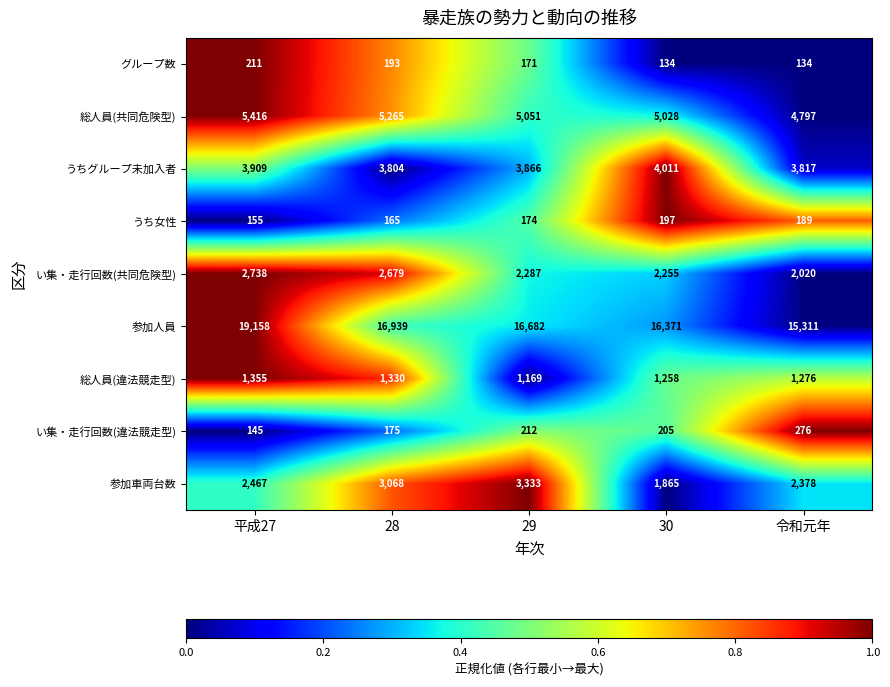

What is the total value across all series at 30?

31324